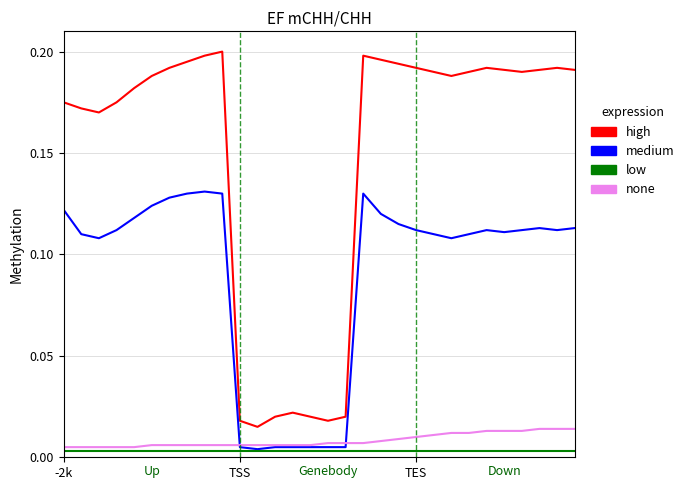

True or false: low and high cross at least once.

False